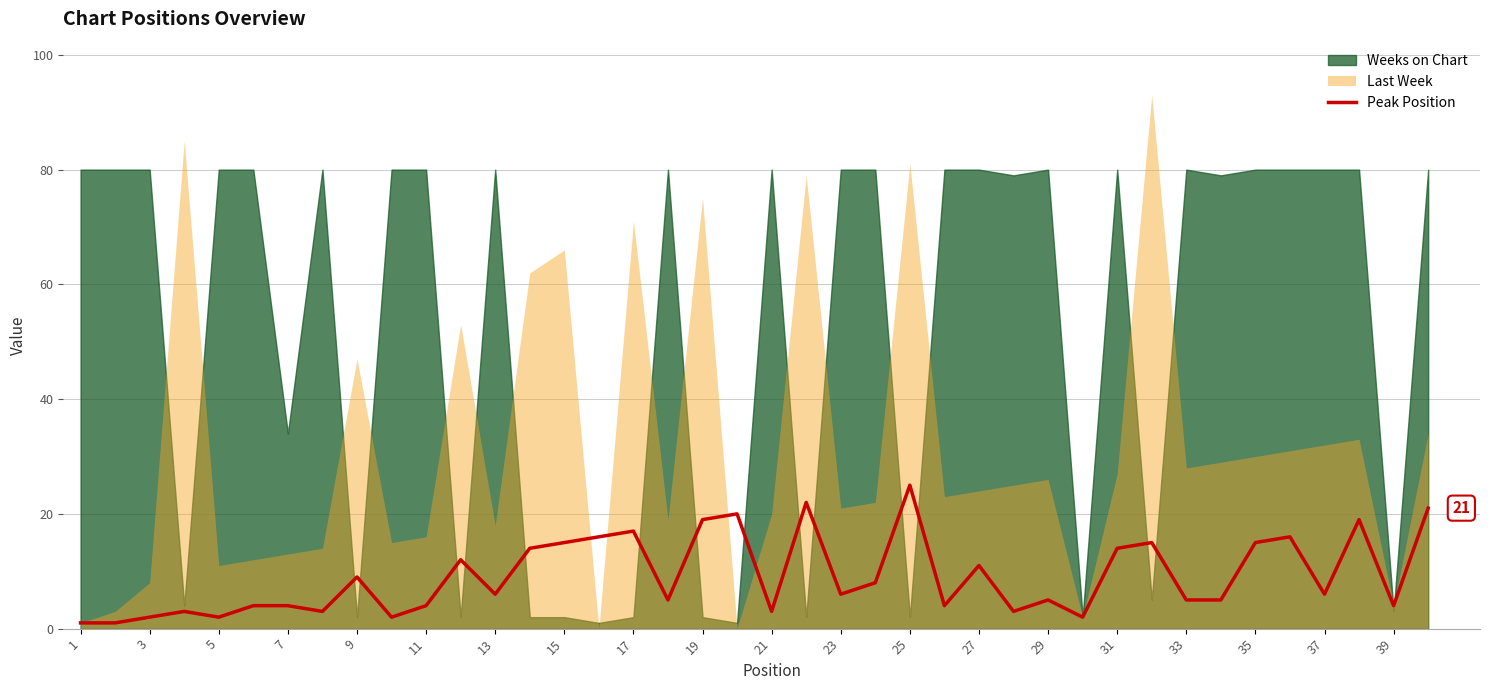

Is it true that Peak Position equals 15 at 15?

True